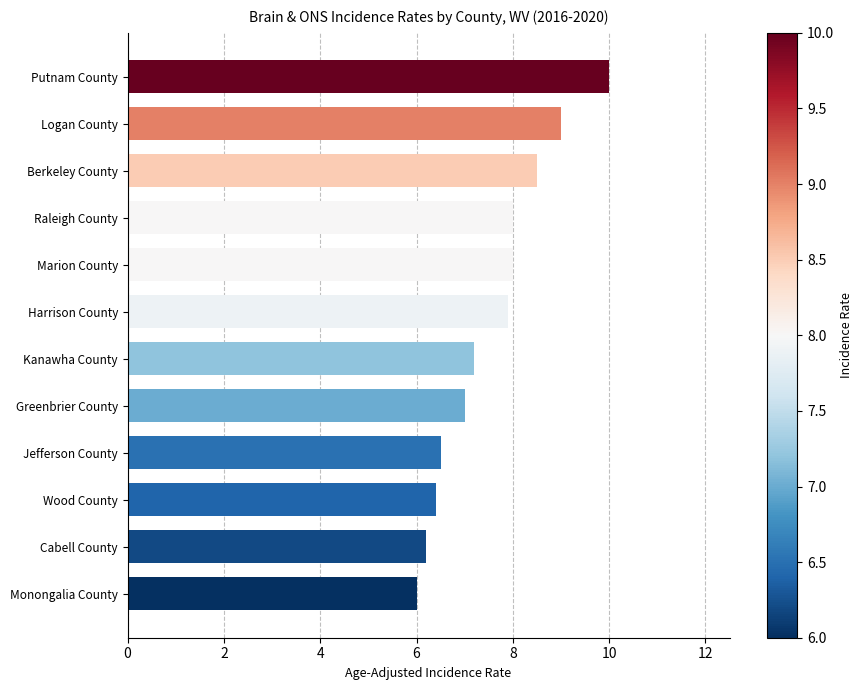

At which category does the chart reach its peak across all series?

Putnam County